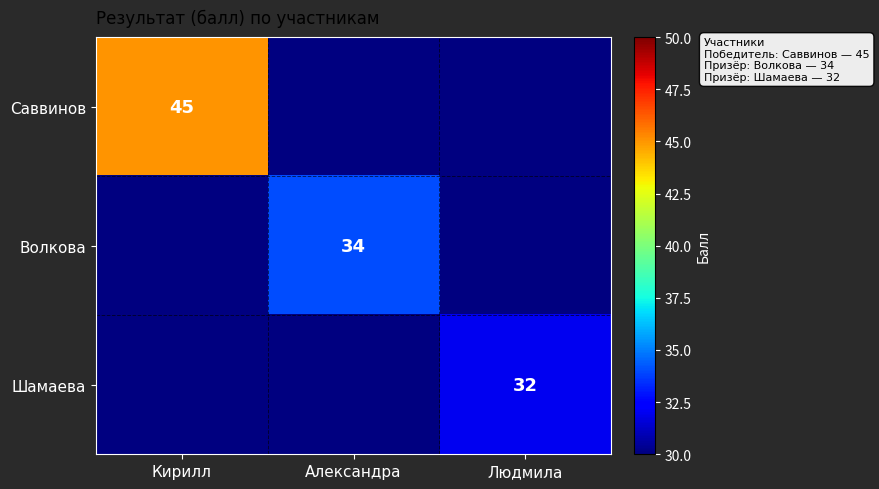

The value of Саввинов at Кирилл is 45. True or false?

True